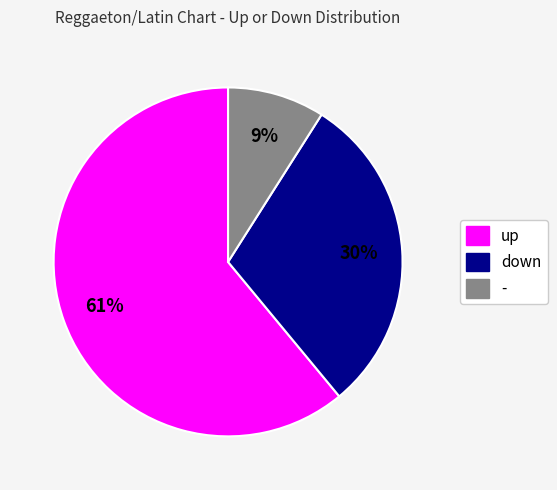

Does down represent more than half of the total?

No